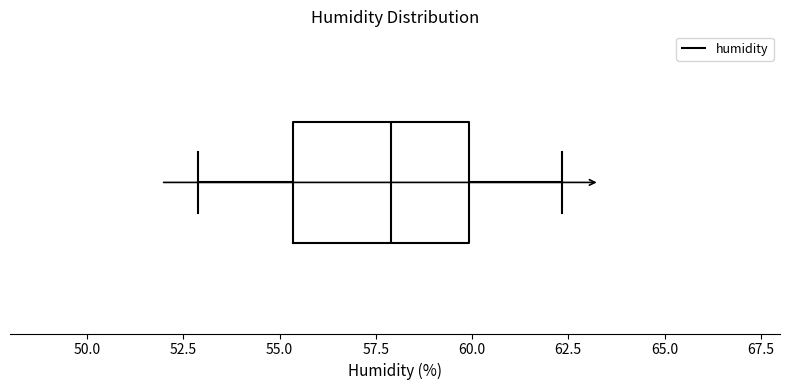

Read this box plot against the x-axis: the position of the median line, the range covered by the box, and the ends of both whiskers. The values are not printed on the chart, so give them approximately, as read against the axis.

median 58.0, box 55.5 to 60.0, whiskers 53.0 to 62.5